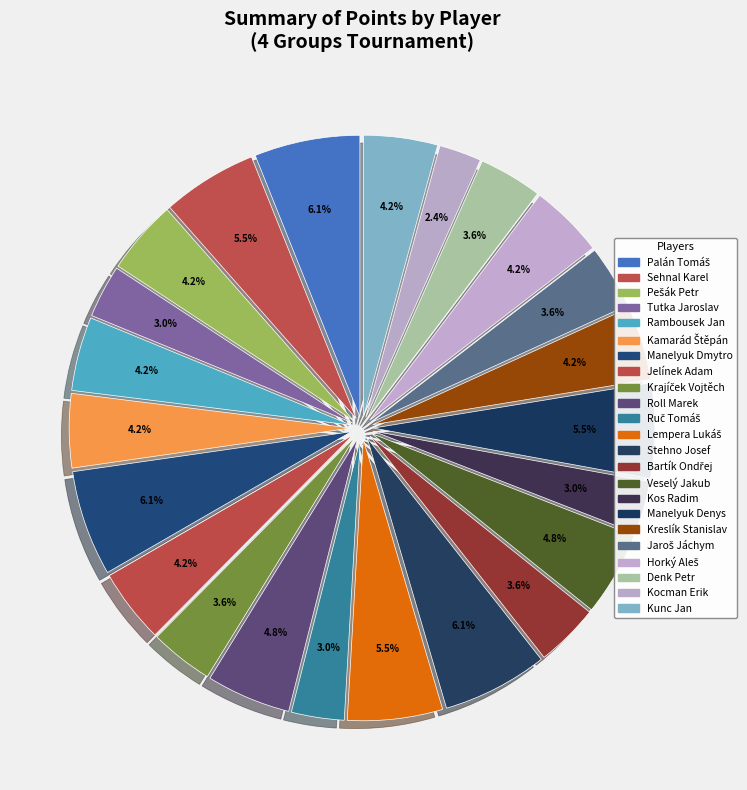

Combined, do Veselý Jakub and Palán Tomáš account for over 50%?

No